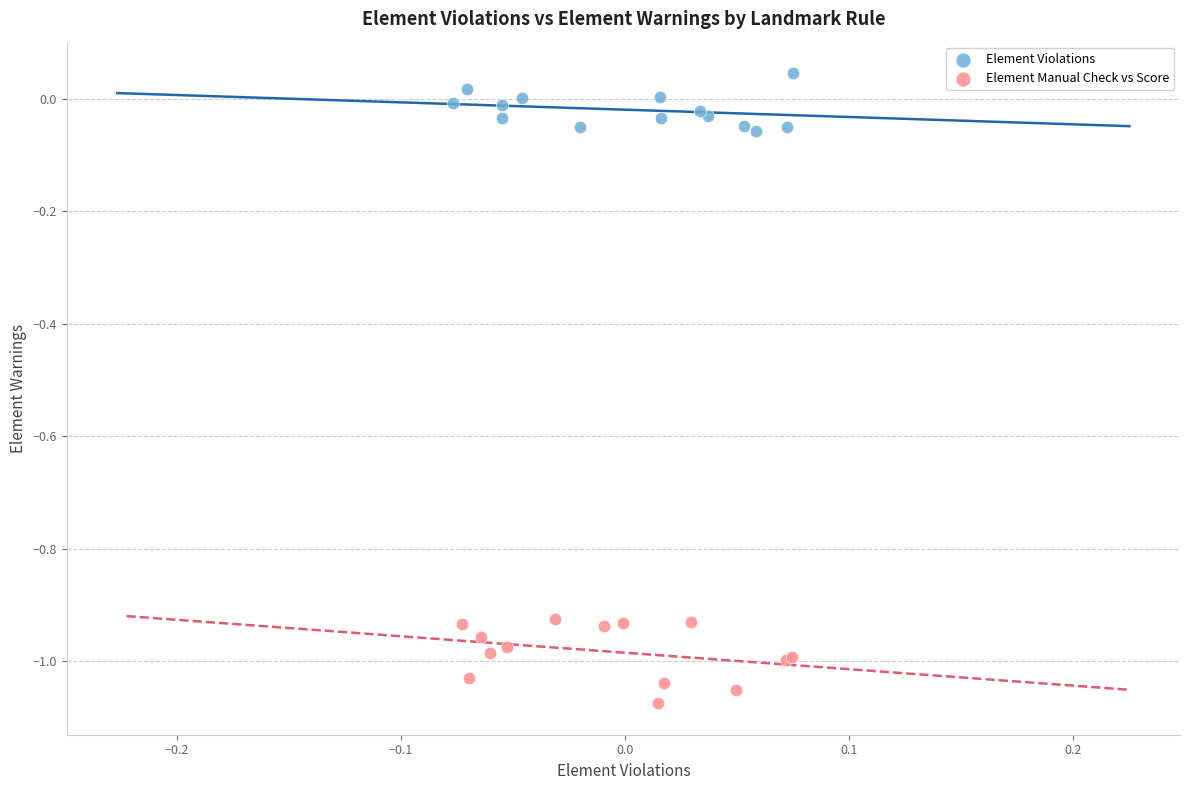

What are all the series names shown in the legend?

Element Violations, Element Manual Check vs Score